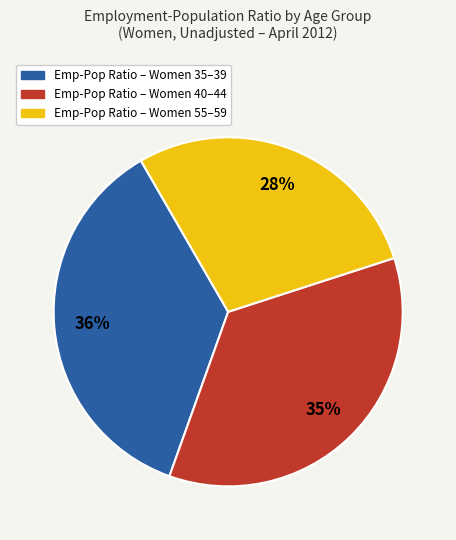

How many slices are in this pie chart?

3